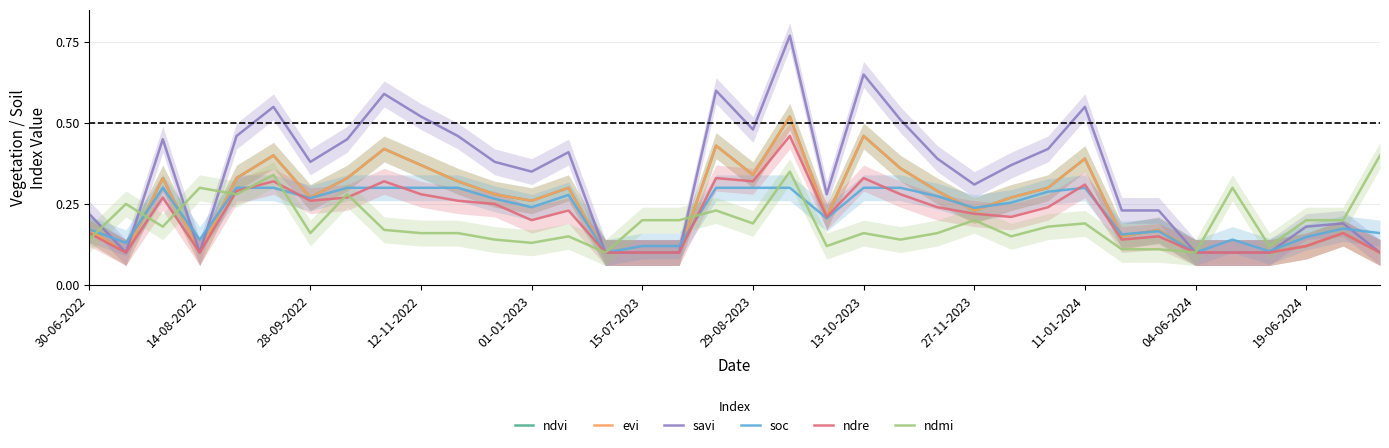

In savi, how many points are higher than both neighbors (excluding endpoints)?

9